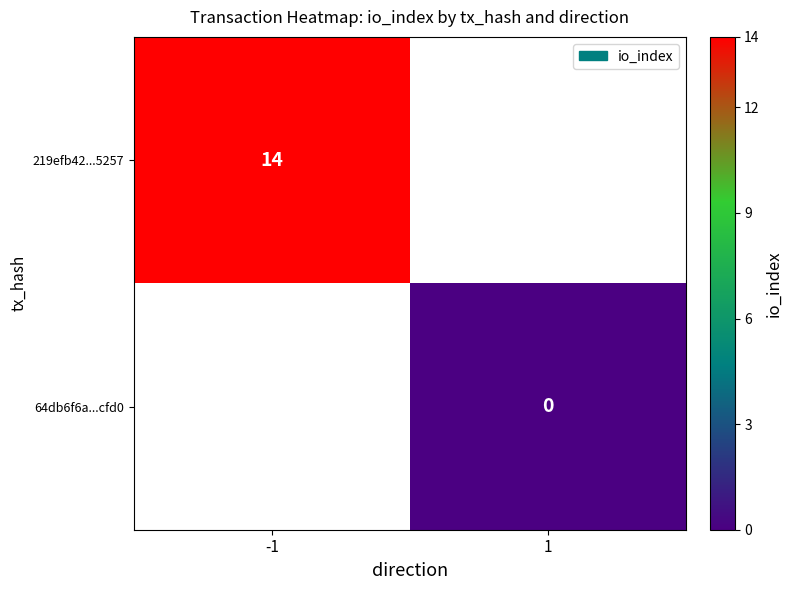

Is the value of 64db6f6a...cfd0 at 1 greater than the value of 219efb42...5257 at -1?

No